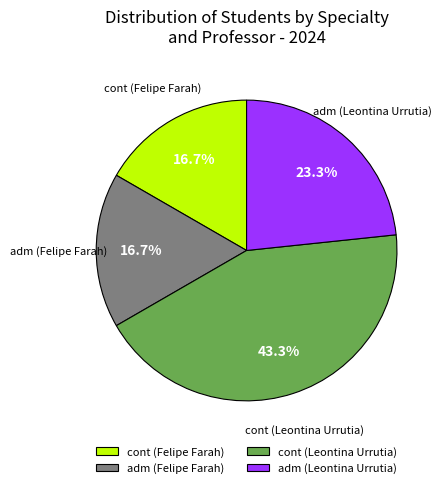

What is the largest slice in the pie chart?

cont (Leontina Urrutia)